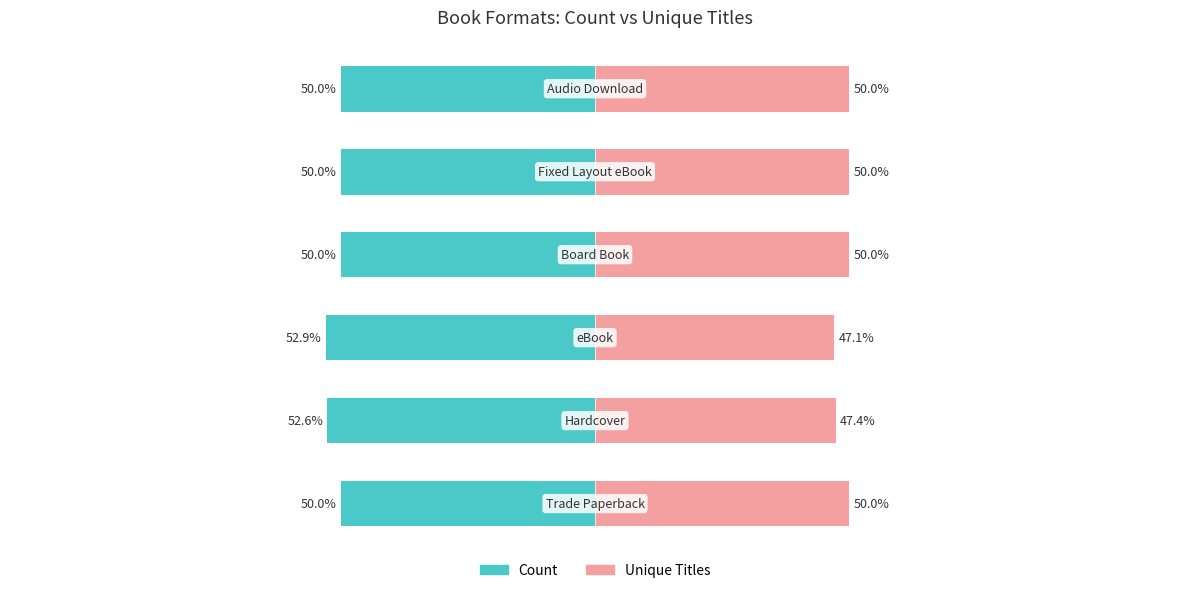

How many groups of bars are there?

6